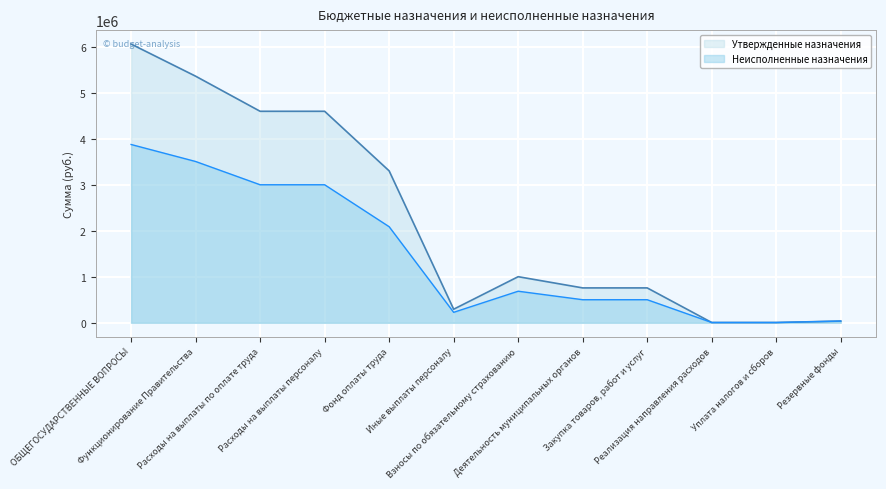

Reading left to right, list all the values displayed in this chart.

Утвержденные назначения: 6071000.0	5371000.0	4606400.0	4606400.0	3308200.0	294800.0	1003400.0	759000.0	759000.0	5400.0	5400.0	36600.0
Неисполненные назначения: 3883022.3	3512847.0	3005852.9	3005852.9	2091989.5	226926.4	686937.0	501764.8	501764.8	5229.2	5229.2	36600.0